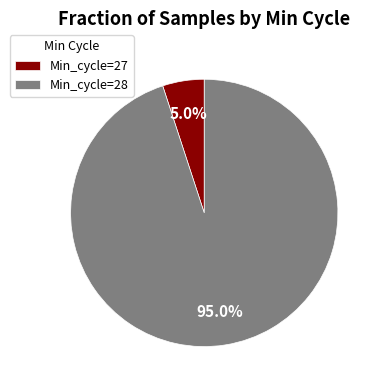

Does Min_cycle=27 represent more than half of the total?

No